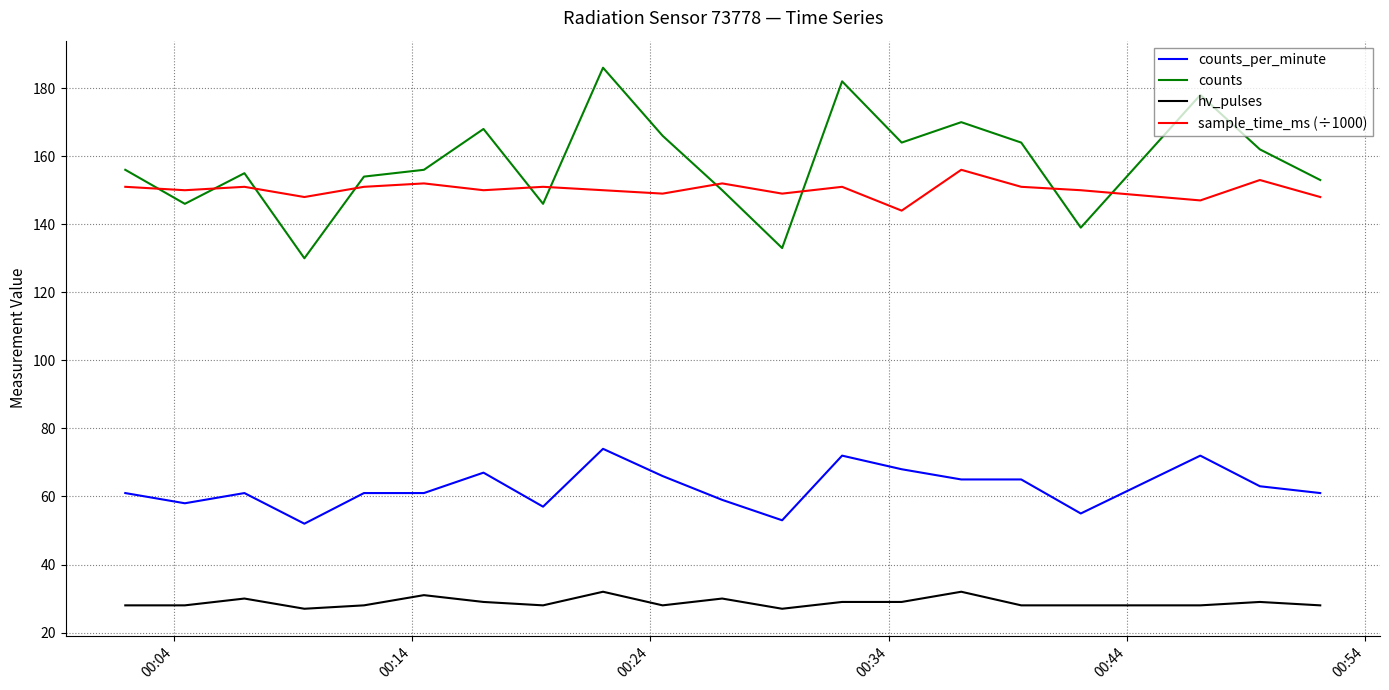

Which series has the largest total across all categories?

counts